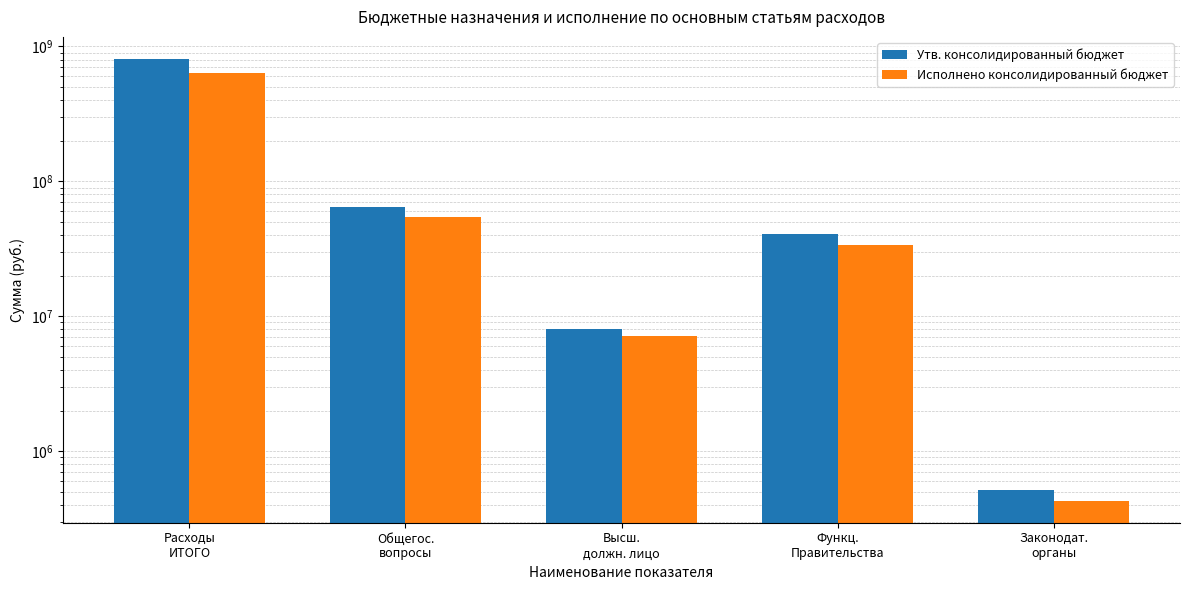

Where does the Утв. консолидированный бюджет series first go above 40819318?

Расходы
ИТОГО